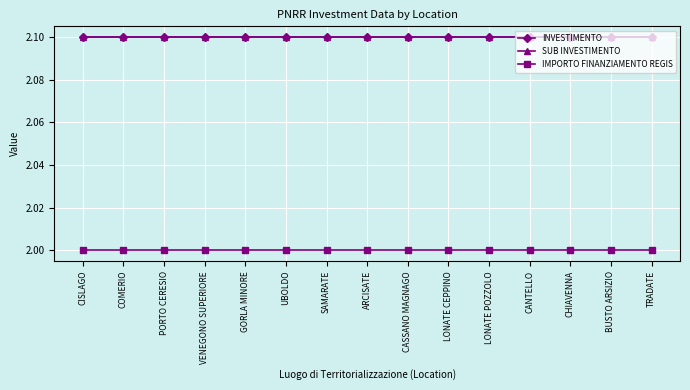

What is the label of the 14th point from the left?

BUSTO ARSIZIO